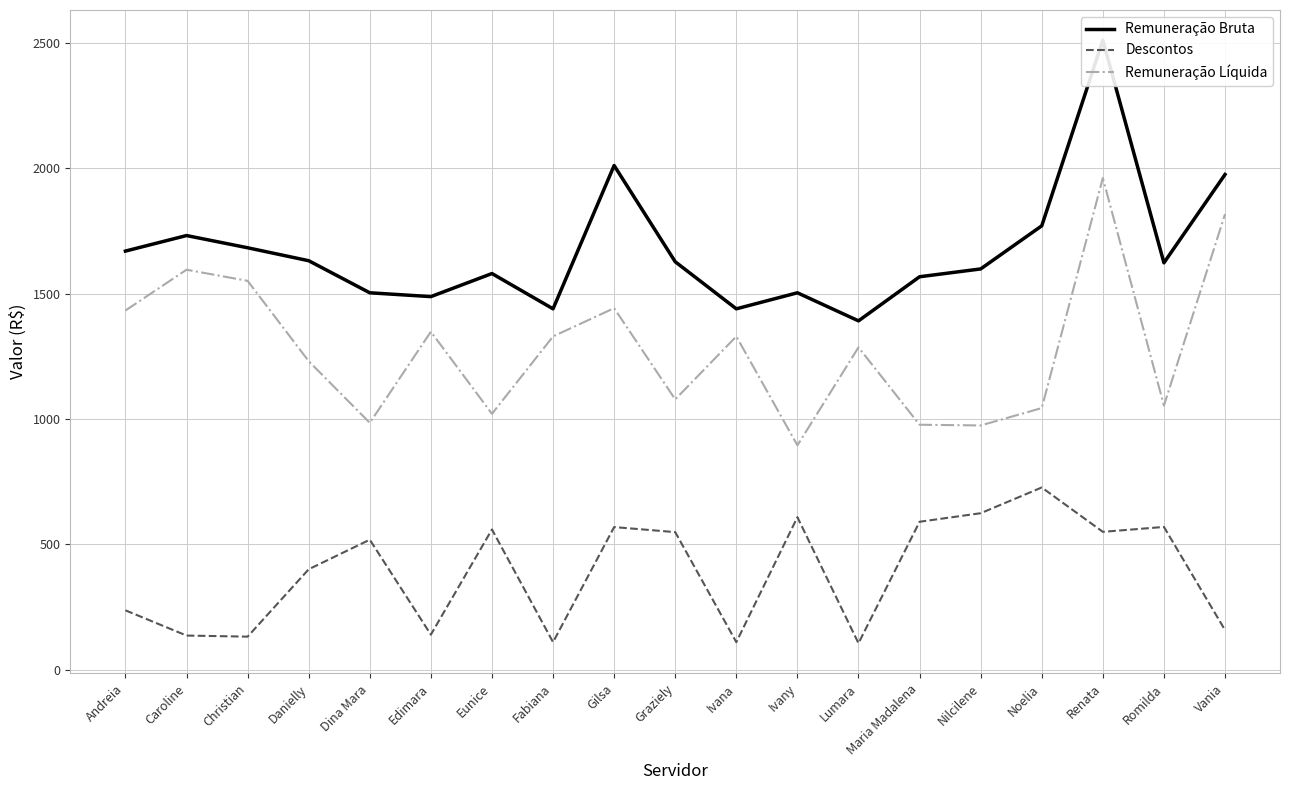

Between Ivany and Christian, which is larger?

Christian